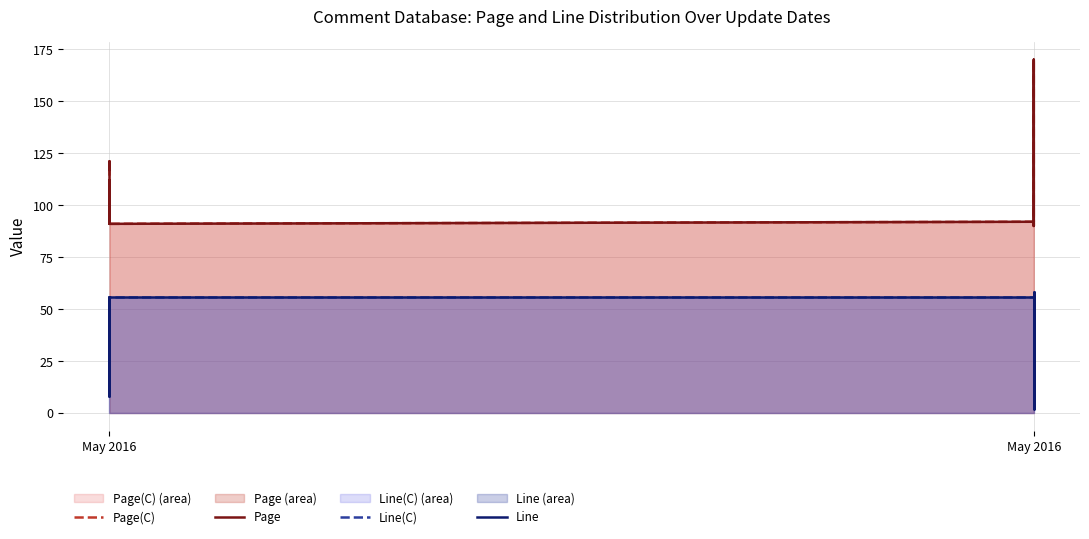

Reading right to left, list all the values displayed in this chart.

Page(C): 92	91	90	95	170	156	119	92	91	91	112	91	91	95	95	121	117
Page: 92	91	90	95	170	156	119	92	91	91	112	91	91	95	95	121	117
Line(C): 56	56	2	58	14	26	57	56	56	54	8	56	31	50	48	26	14
Line: 56	56	2	58	14	26	57	56	56	54	8	56	31	50	48	26	14